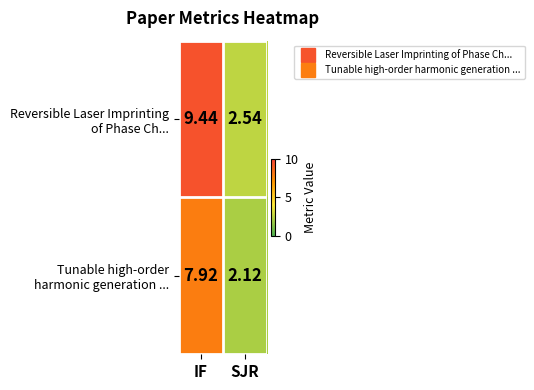

At which category does the chart reach its peak across all series?

IF